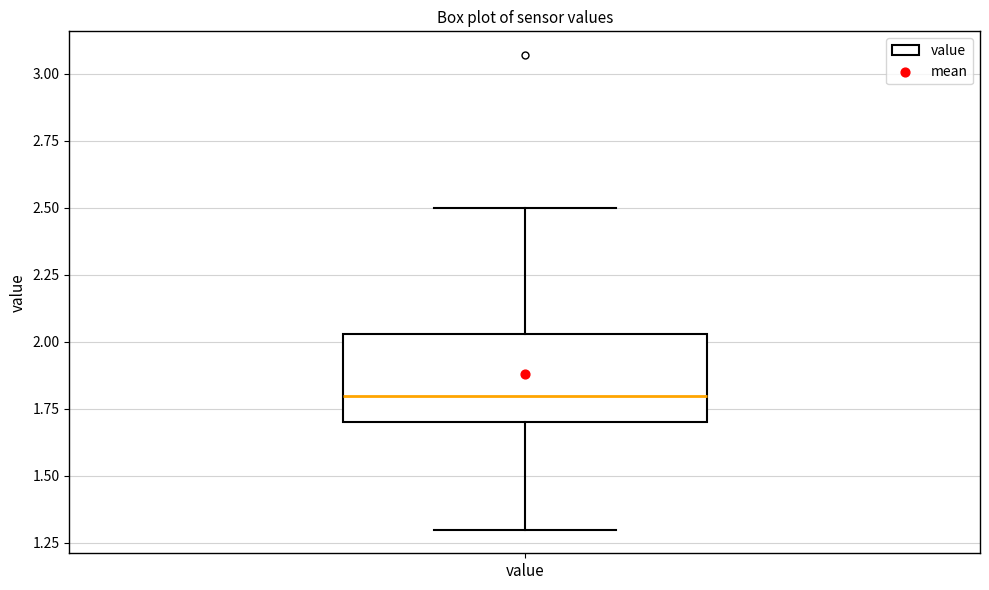

Read this box plot against the y-axis: the position of the median line, the range covered by the box, and the ends of both whiskers. The values are not printed on the chart, so give them approximately, as read against the axis.

median 1.80, box 1.70 to 2.05, whiskers 1.30 to 2.50